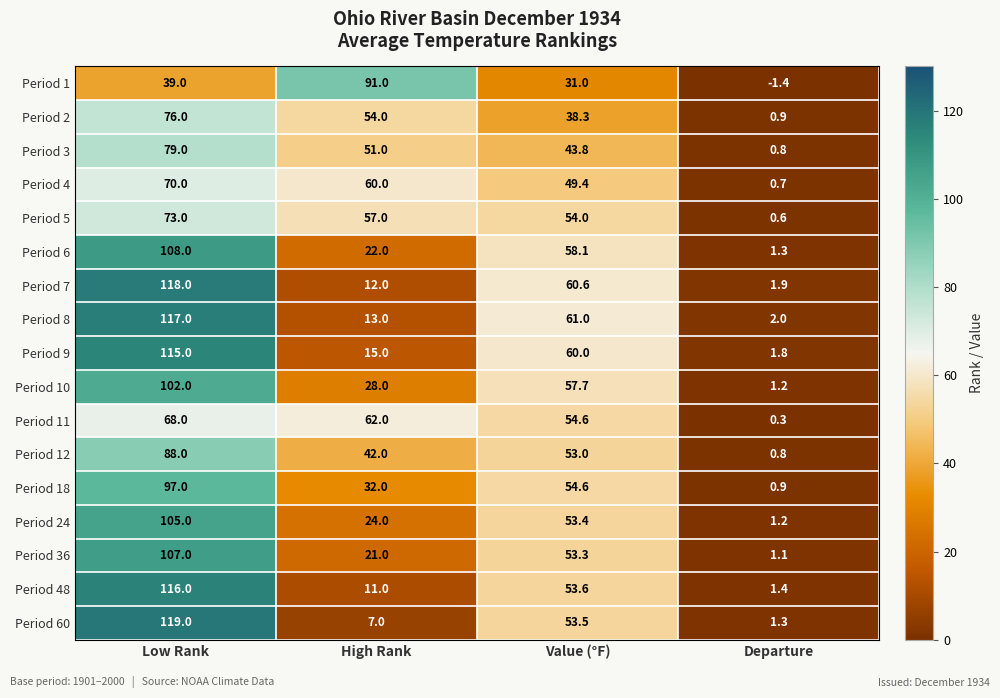

Which label corresponds to the largest value in the chart?

Low Rank